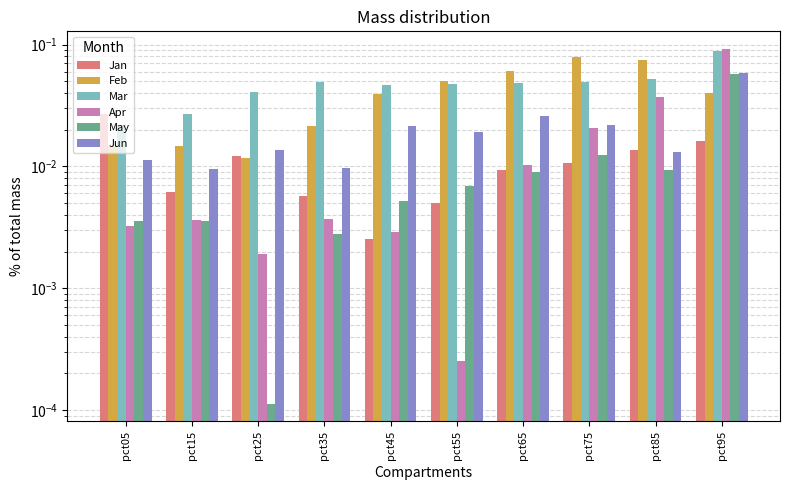

What is the sum of the Feb values at pct85 and pct25?

0.1